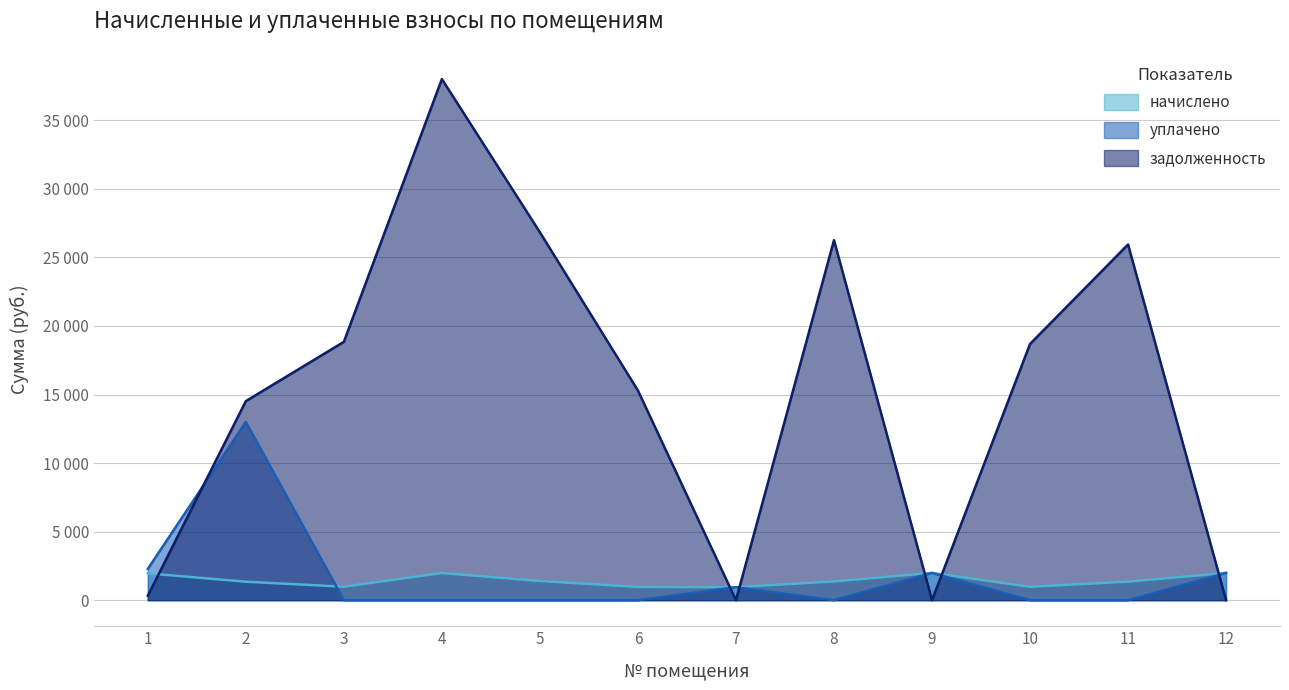

At 8, list the series in order from smallest to largest.

уплачено, начислено, задолженность